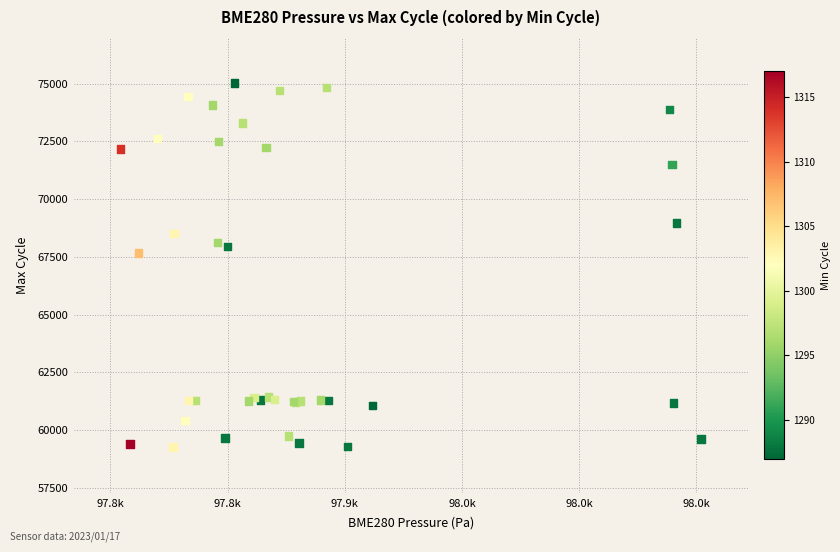

What Y value in the scatter plot is closest to 67145?

67659